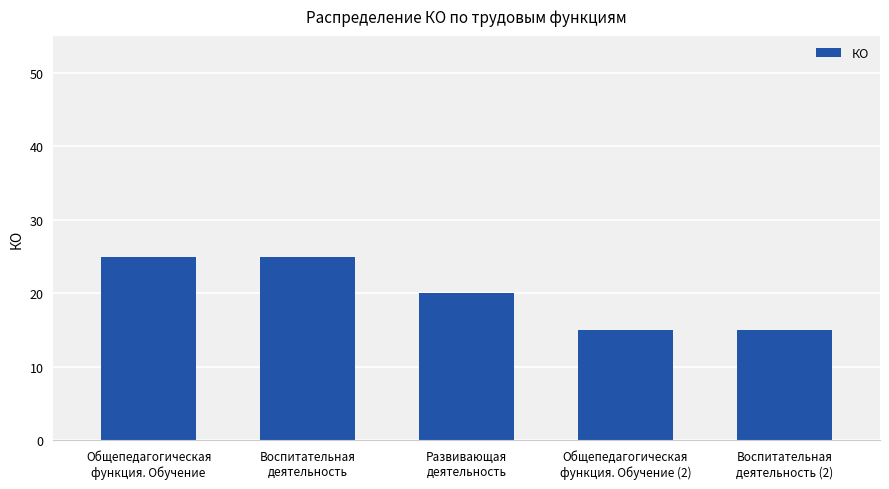

What is the maximum value shown in the chart?

25